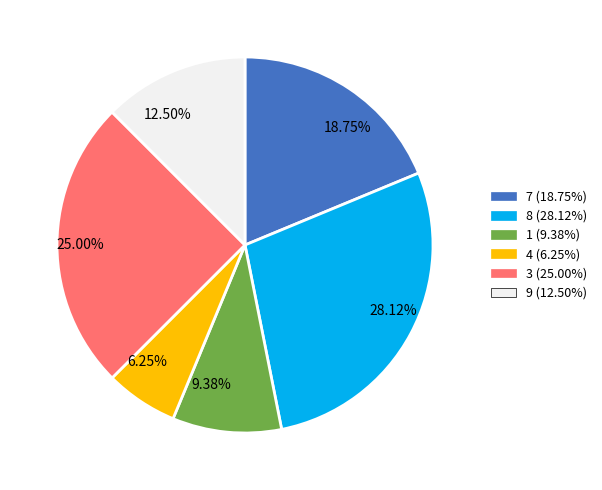

To the nearest percent, what is the difference between the largest and smallest slice percentages?

22%